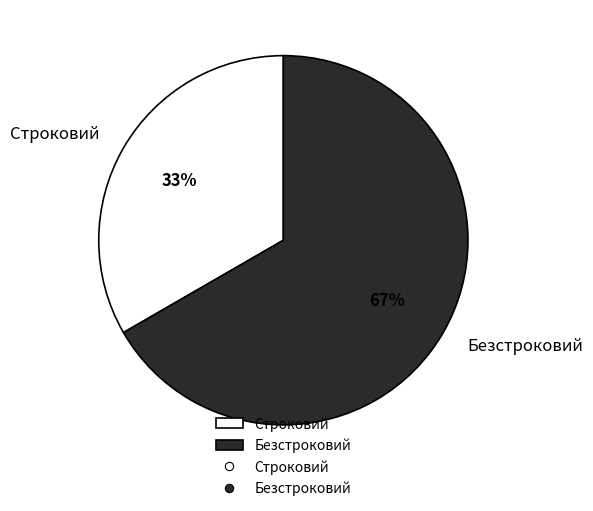

Count the number of slices in the pie.

2